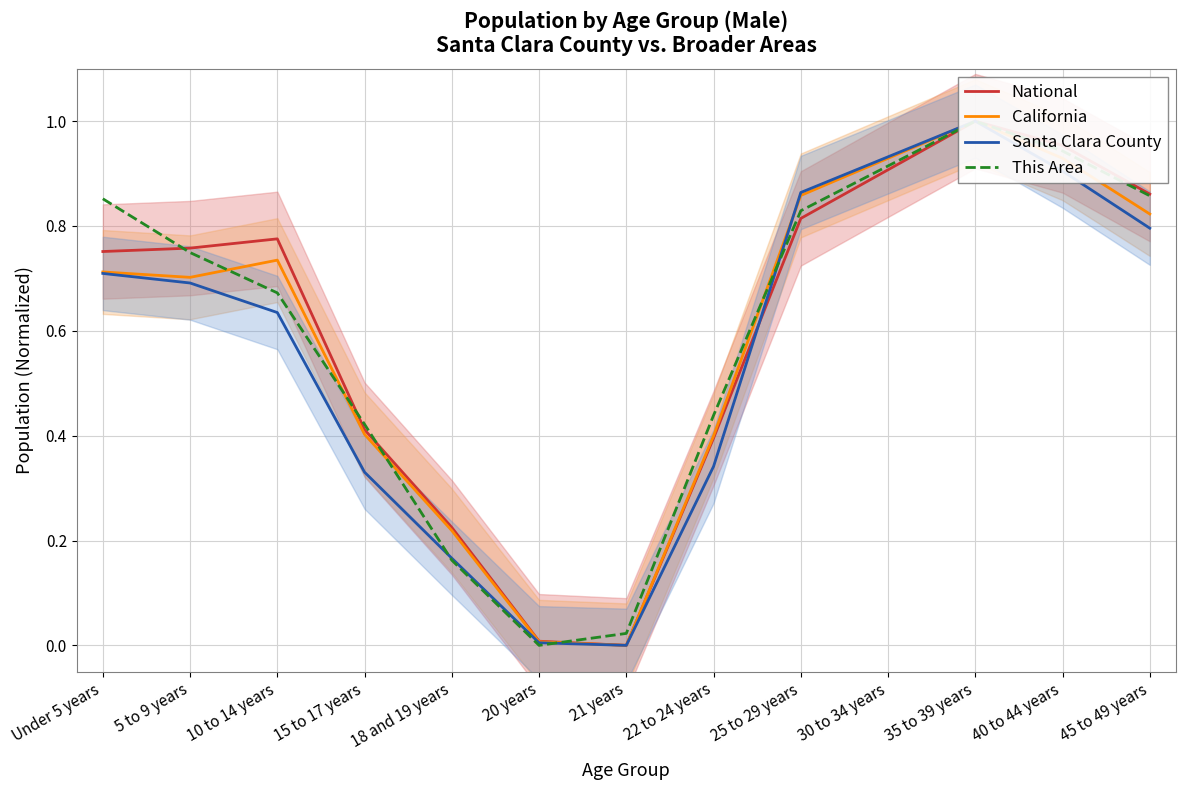

At which label is Santa Clara County closest to 0?

21 years